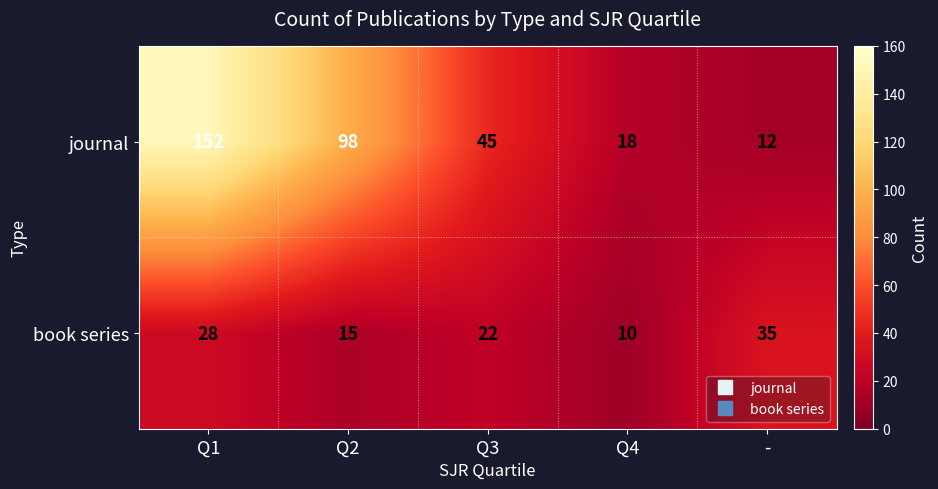

Where does the book series series first go above 22?

Q1